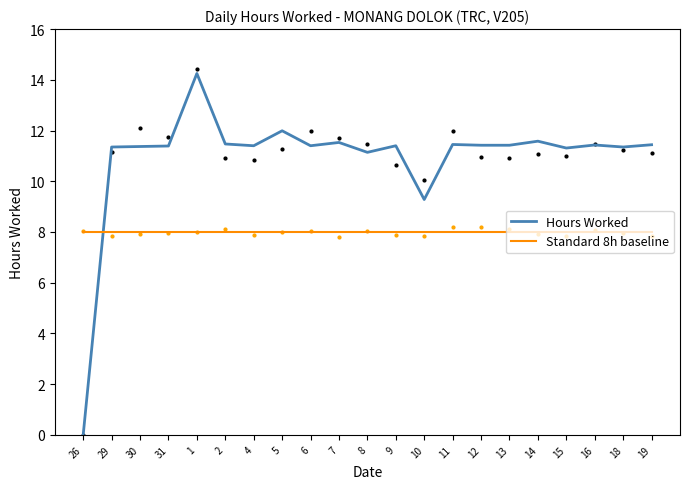

Reading right to left, extract all data points from this chart.

Hours Worked: 19=11.4	18=11.3	16=11.4	15=11.3	14=11.6	13=11.4	12=11.4	11=11.4	10=9.3	9=11.4	8=11.1	7=11.5	6=11.4	5=12.0	4=11.4	2=11.5	1=14.2	31=11.4	30=11.4	29=11.3	26=0.0
Standard 8h baseline: 19=8.0	18=8.0	16=8.0	15=8.0	14=8.0	13=8.0	12=8.0	11=8.0	10=8.0	9=8.0	8=8.0	7=8.0	6=8.0	5=8.0	4=8.0	2=8.0	1=8.0	31=8.0	30=8.0	29=8.0	26=8.0